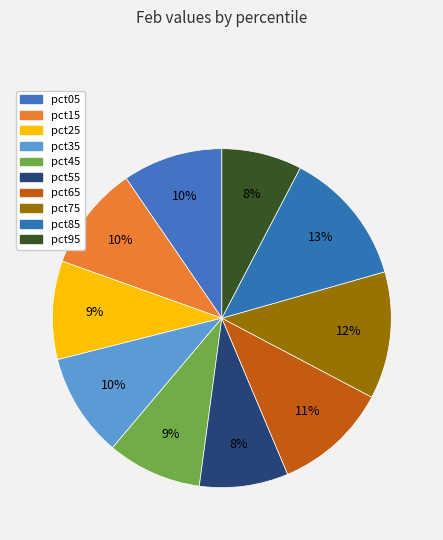

To the nearest percent, what portion does pct35 represent?

10%